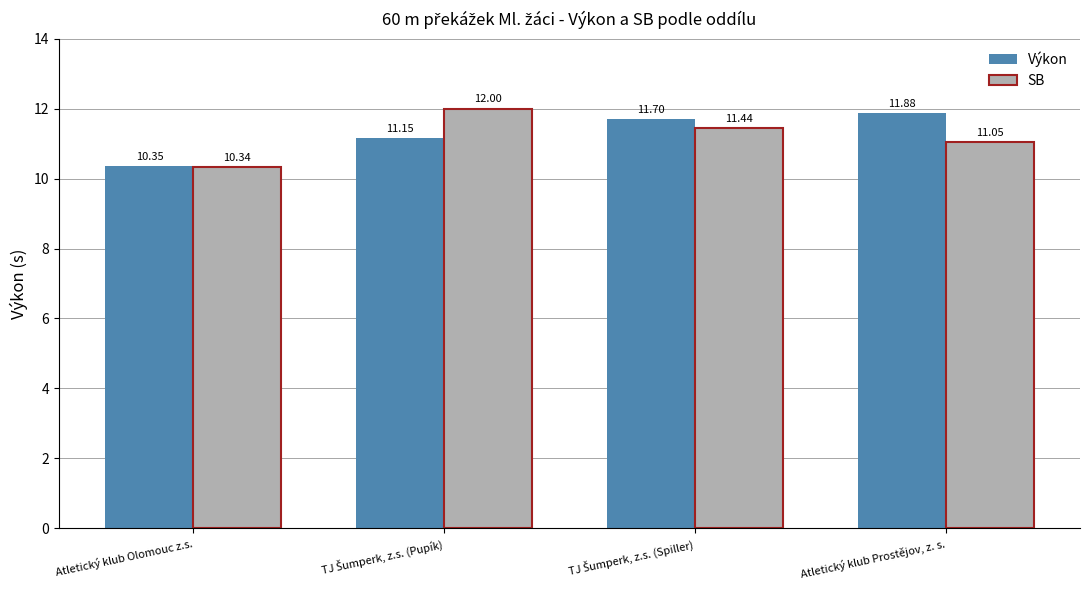

Which series has the largest total across all categories?

Výkon